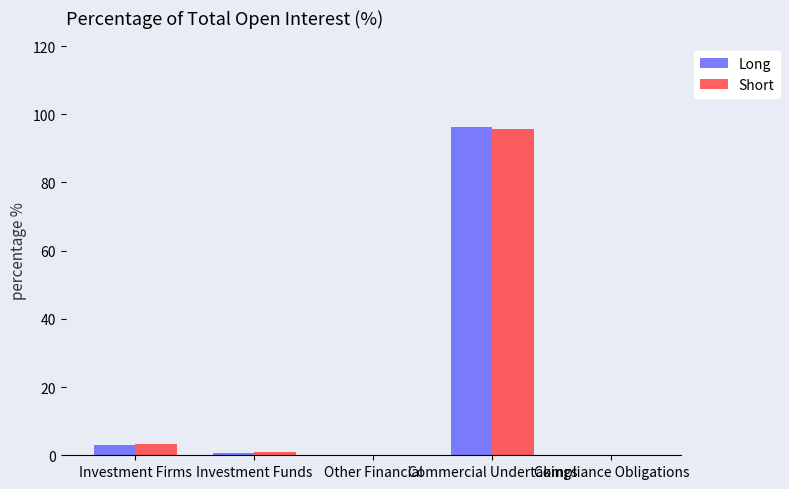

At which category is the sum across all series the highest?

Commercial Undertakings